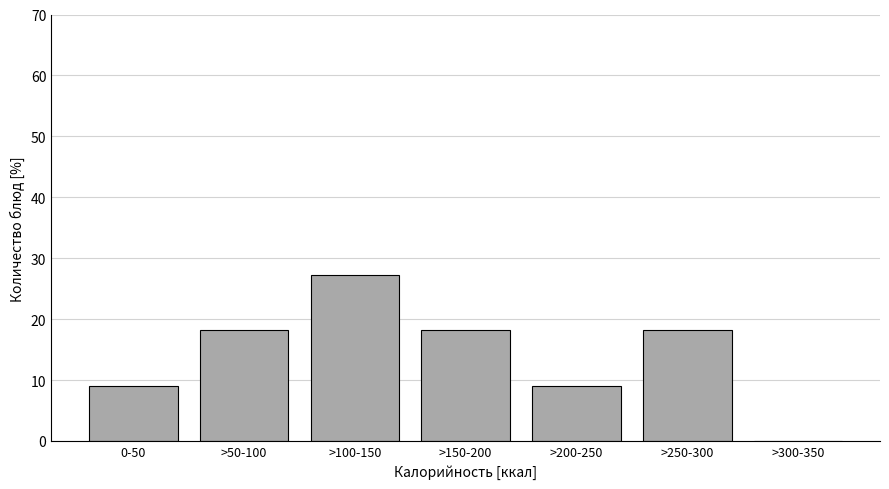

Reading left to right, what are all the values shown in this chart?

0-50=9.1	>50-100=18.2	>100-150=27.3	>150-200=18.2	>200-250=9.1	>250-300=18.2	>300-350=0.0